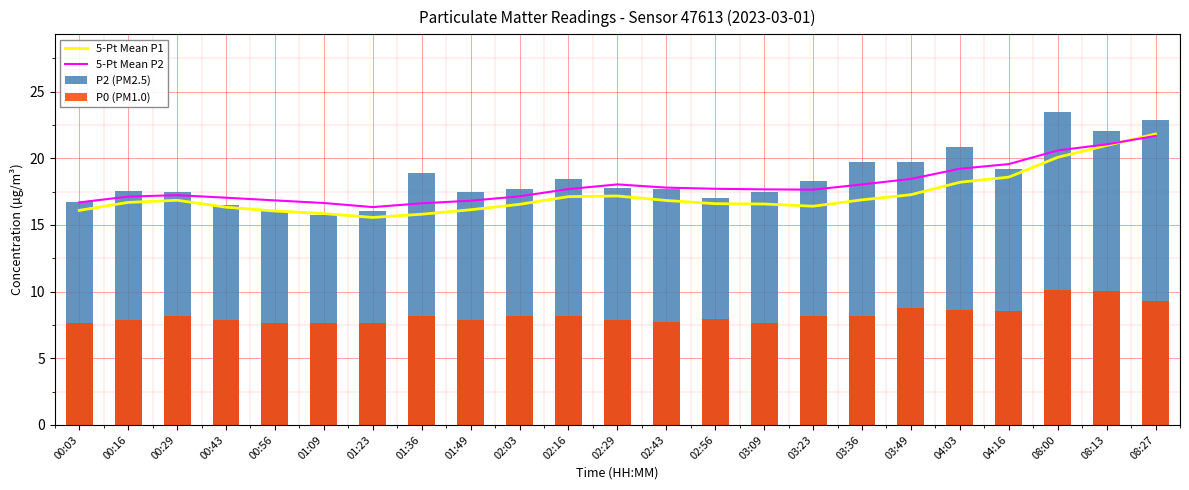

Reading left to right, transcribe all the data shown in this chart.

5-Pt Mean P1: 00:03=16.1	00:16=16.7	00:29=16.8	00:43=16.3	00:56=16.0	01:09=15.8	01:23=15.6	01:36=15.8	01:49=16.1	02:03=16.5	02:16=17.1	02:29=17.2	02:43=16.8	02:56=16.6	03:09=16.6	03:23=16.4	03:36=16.9	03:49=17.3	04:03=18.2	04:16=18.6	08:00=20.1	08:13=21.0	08:27=21.8
5-Pt Mean P2: 00:03=16.7	00:16=17.1	00:29=17.2	00:43=17.0	00:56=16.8	01:09=16.6	01:23=16.3	01:36=16.6	01:49=16.8	02:03=17.1	02:16=17.7	02:29=18.0	02:43=17.8	02:56=17.7	03:09=17.7	03:23=17.6	03:36=18.0	03:49=18.5	04:03=19.2	04:16=19.6	08:00=20.6	08:13=21.0	08:27=21.7
P2 (PM2.5): 00:03=16.7	00:16=17.6	00:29=17.4	00:43=16.5	00:56=16.0	01:09=15.7	01:23=16.0	01:36=18.9	01:49=17.4	02:03=17.7	02:16=18.4	02:29=17.8	02:43=17.7	02:56=17.0	03:09=17.4	03:23=18.3	03:36=19.7	03:49=19.7	04:03=20.8	04:16=19.2	08:00=23.4	08:13=22.0	08:27=22.9
P0 (PM1.0): 00:03=7.6	00:16=7.9	00:29=8.2	00:43=7.9	00:56=7.6	01:09=7.6	01:23=7.6	01:36=8.2	01:49=7.9	02:03=8.2	02:16=8.2	02:29=7.9	02:43=7.8	02:56=8.0	03:09=7.6	03:23=8.2	03:36=8.2	03:49=8.7	04:03=8.6	04:16=8.5	08:00=10.2	08:13=10.0	08:27=9.3